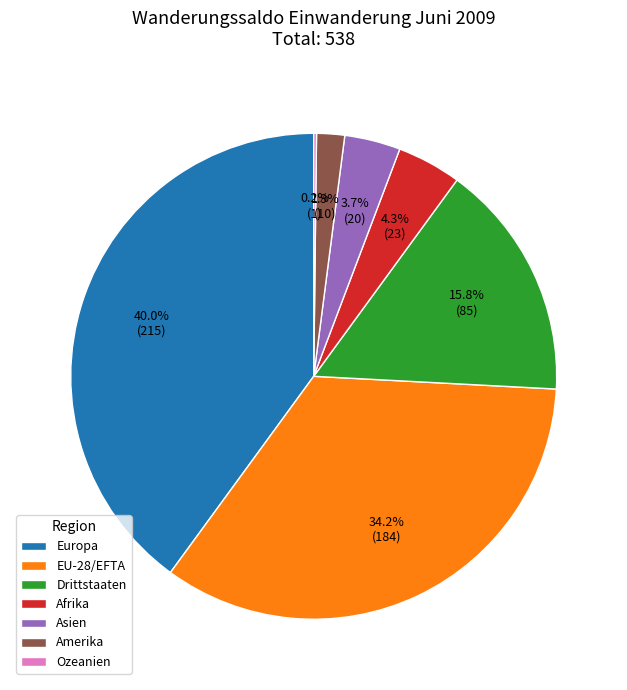

Which has a higher value, Afrika or EU-28/EFTA?

EU-28/EFTA